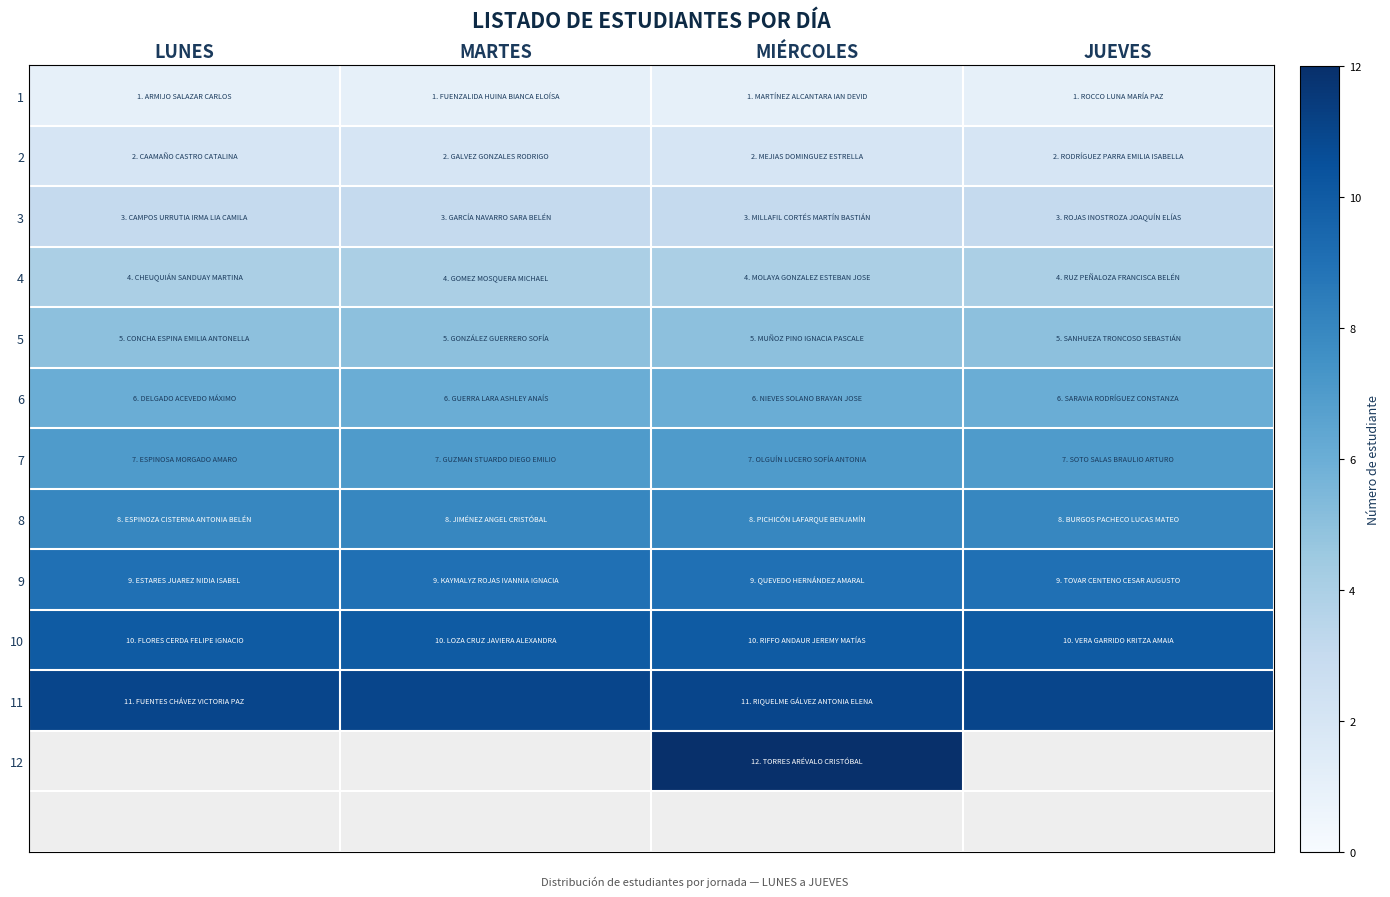

True or false: 5 has a value of 5.0 at MIÉRCOLES.

True